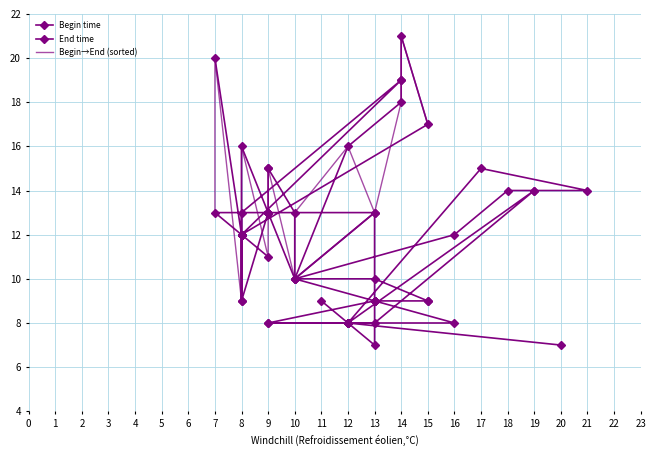

What is the difference between the Begin time values at 9 and 8?

1